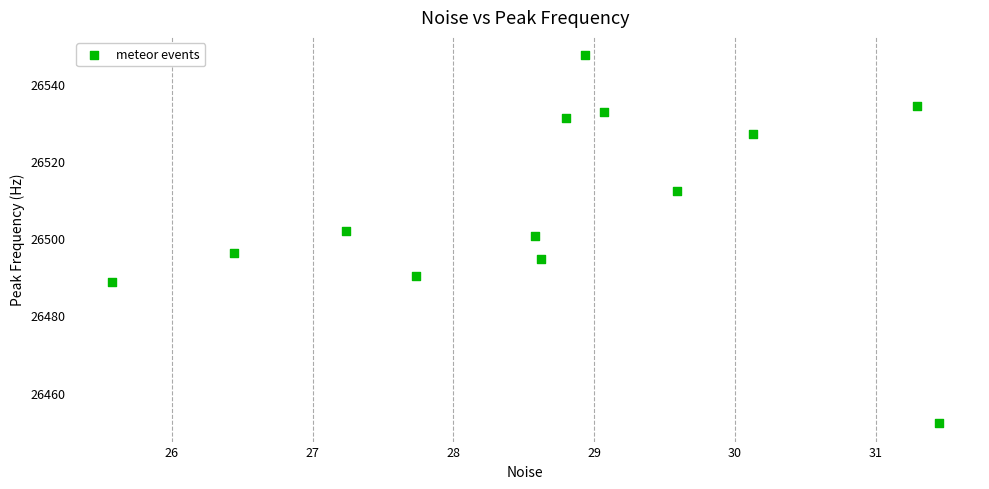

What Y value in the scatter plot is closest to 26499?

26500.5